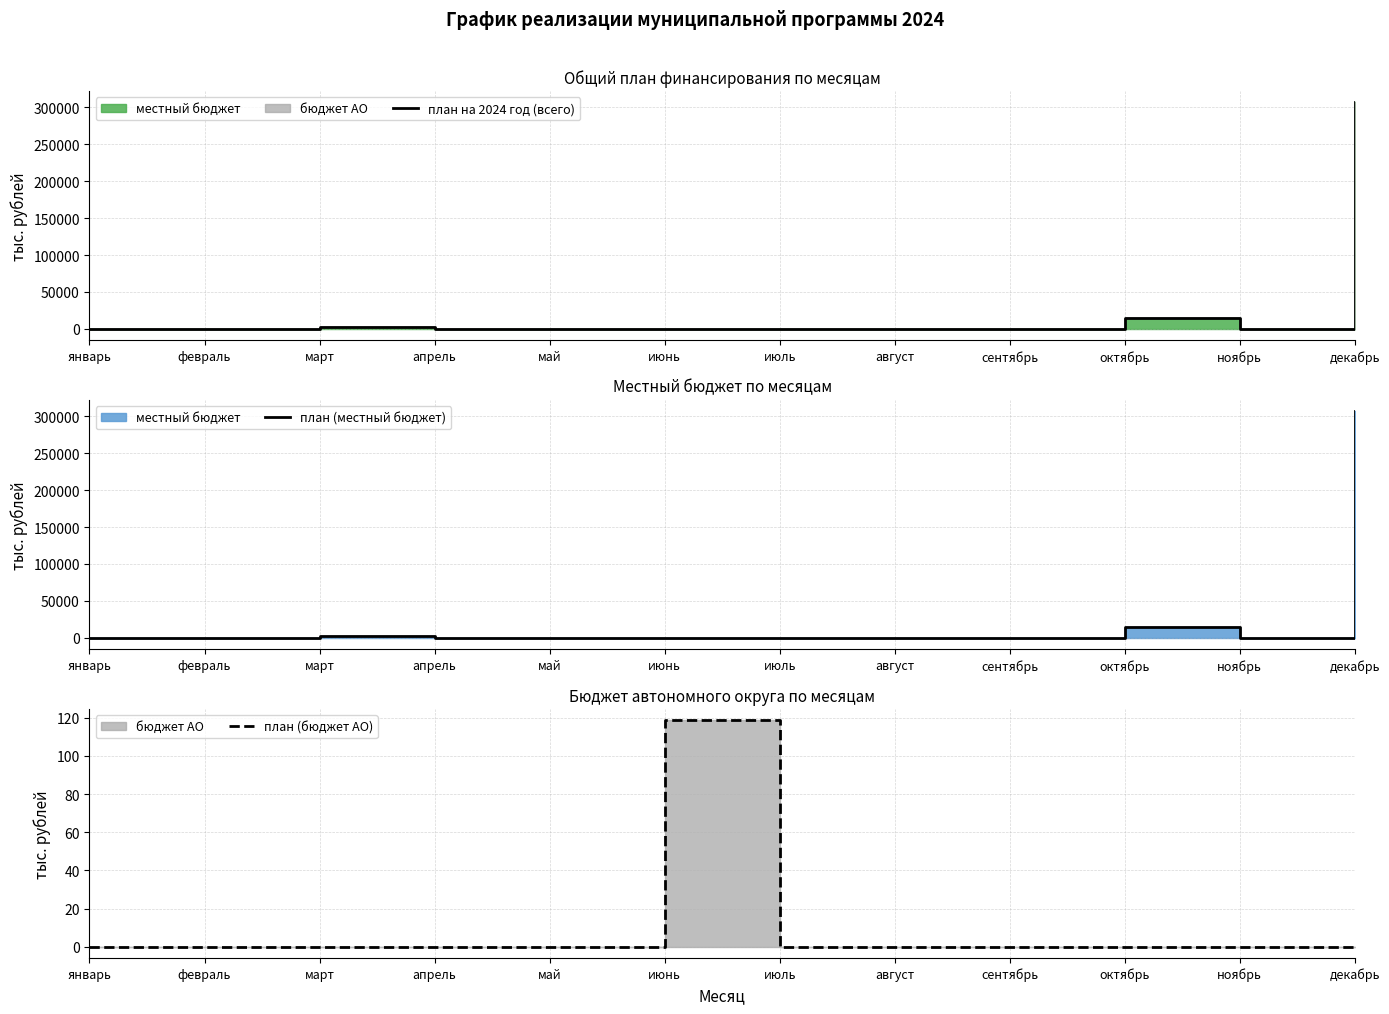

At which category is the sum across all series the highest?

декабрь